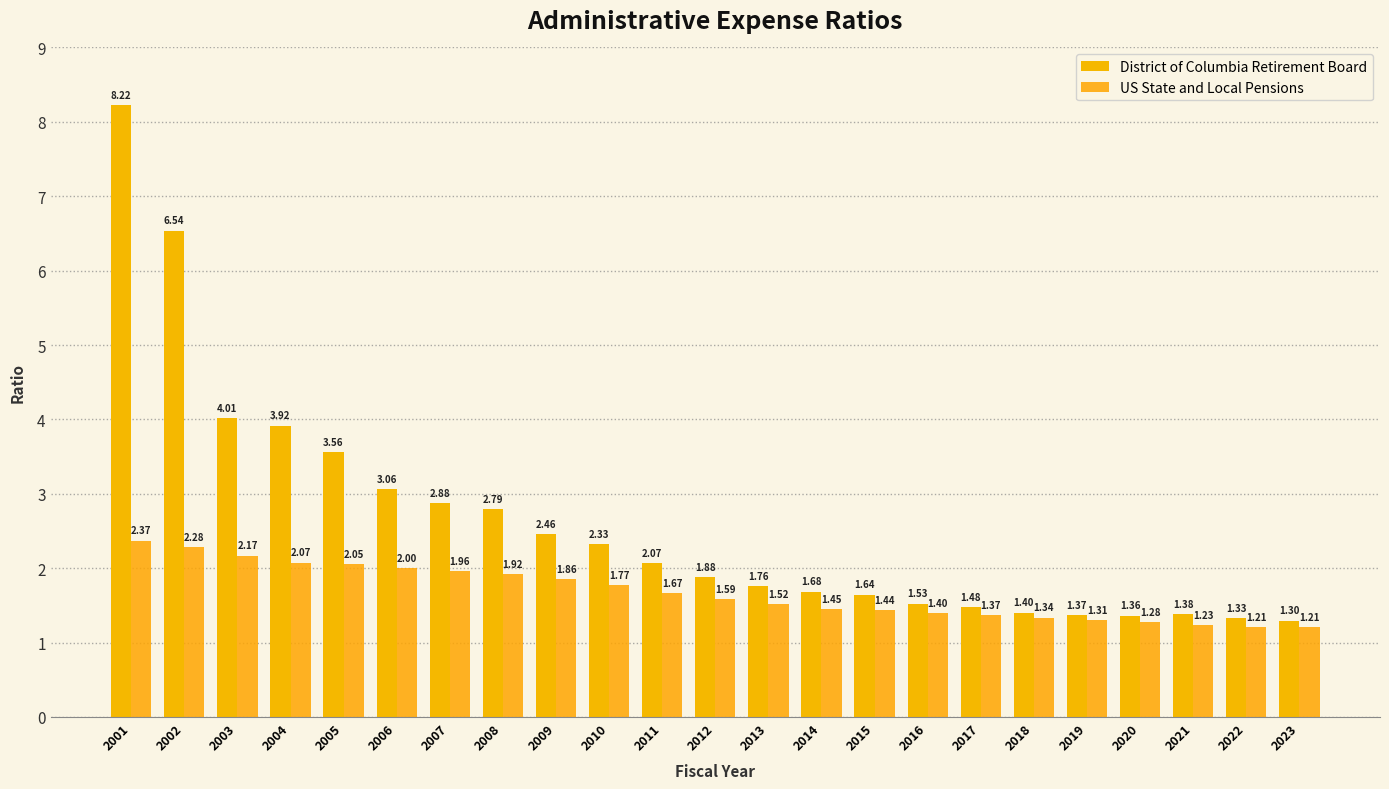

Rank the series by their average value, from lowest to highest.

US State and Local Pensions, District of Columbia Retirement Board